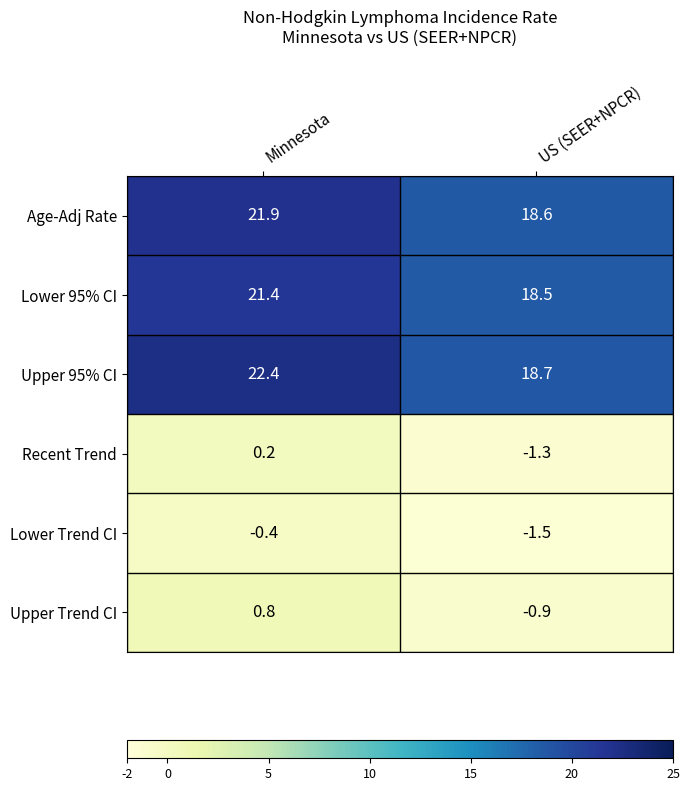

Which category has the lowest value across all series?

US (SEER+NPCR)